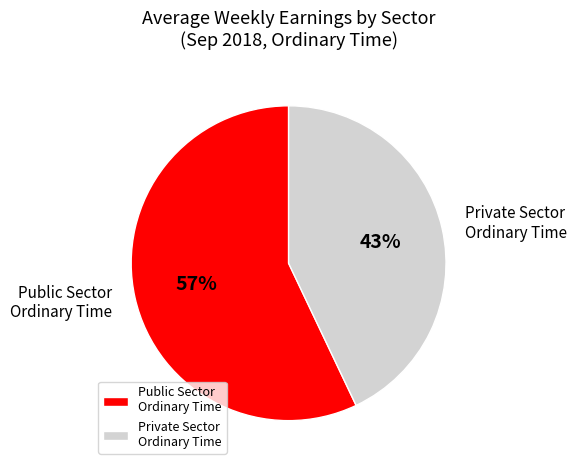

To the nearest percent, what is the average slice percentage?

50%